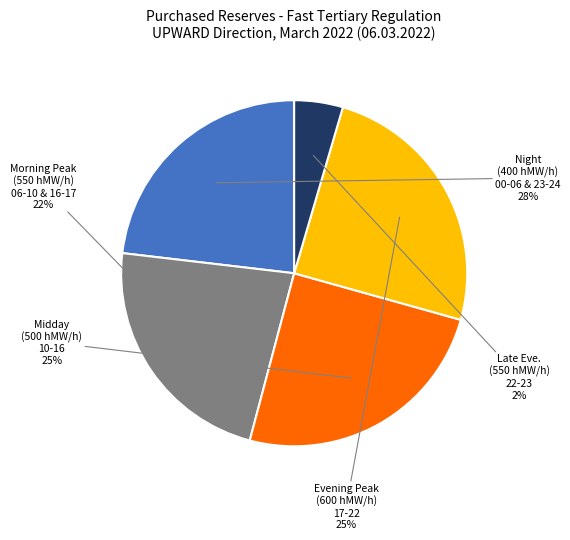

Is it true that 14 - 15 is 1% of the pie?

False